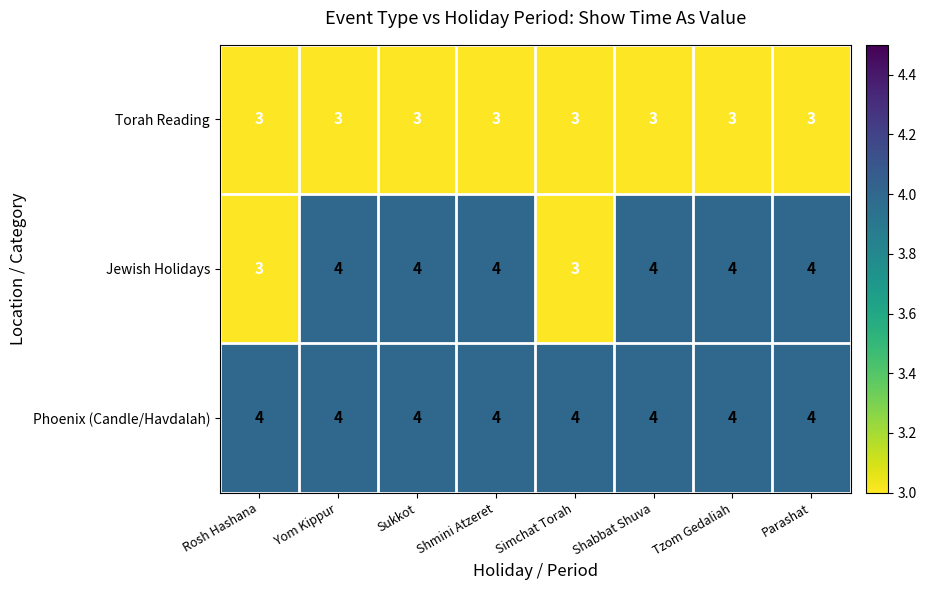

How many Jewish Holidays values are between 4 and 5?

6